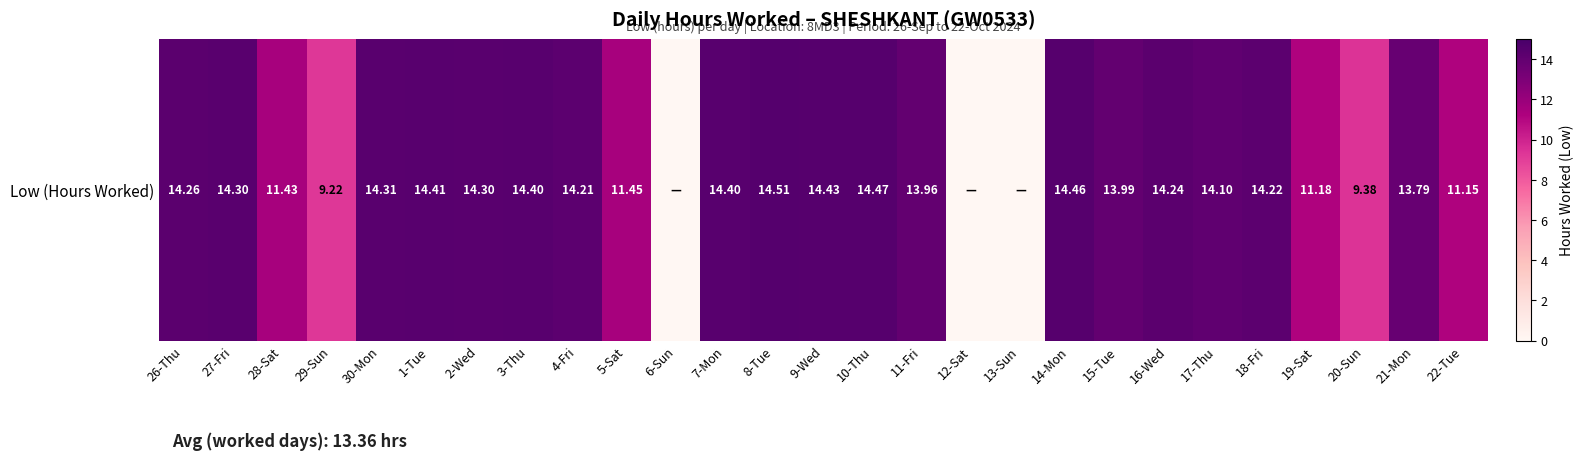

Rank the categories by value from lowest to highest.

6-Sun, 12-Sat, 13-Sun, 29-Sun, 20-Sun, 22-Tue, 19-Sat, 28-Sat, 5-Sat, 21-Mon, 11-Fri, 15-Tue, 17-Thu, 4-Fri, 18-Fri, 16-Wed, 26-Thu, 27-Fri, 2-Wed, 30-Mon, 3-Thu, 7-Mon, 1-Tue, 9-Wed, 14-Mon, 10-Thu, 8-Tue